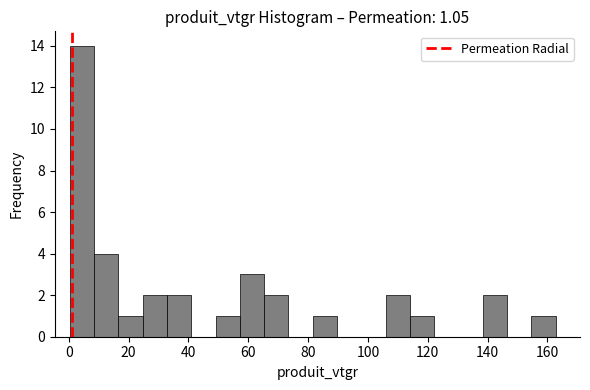

Over which range of the x-axis is the bar tallest?

0 to 8